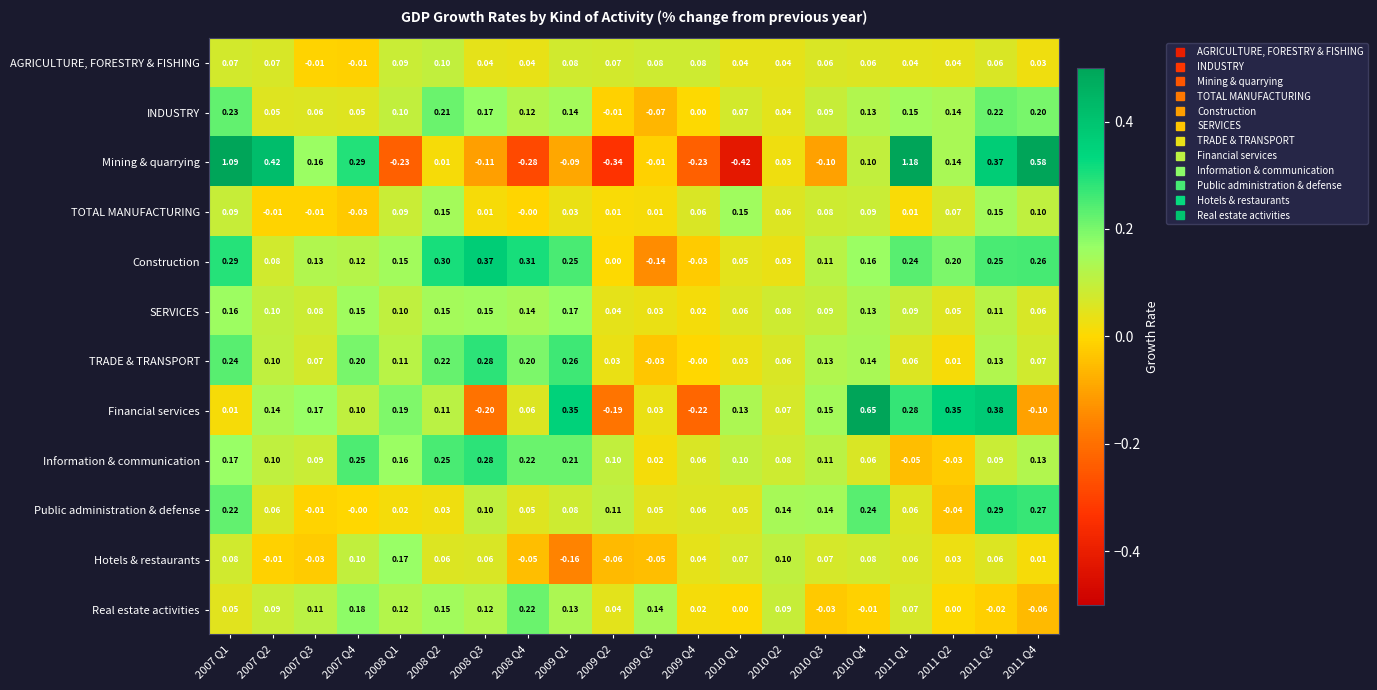

Which label corresponds to the smallest value in the chart?

2010 Q1